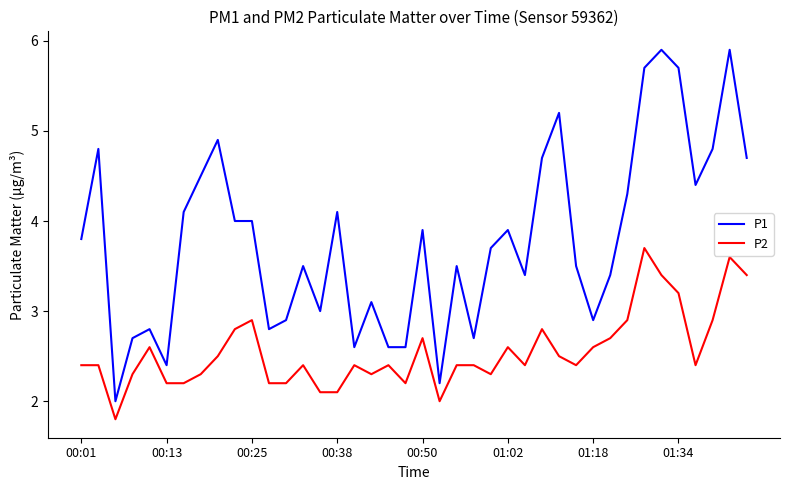

What is the minimum value shown in the chart?

1.8